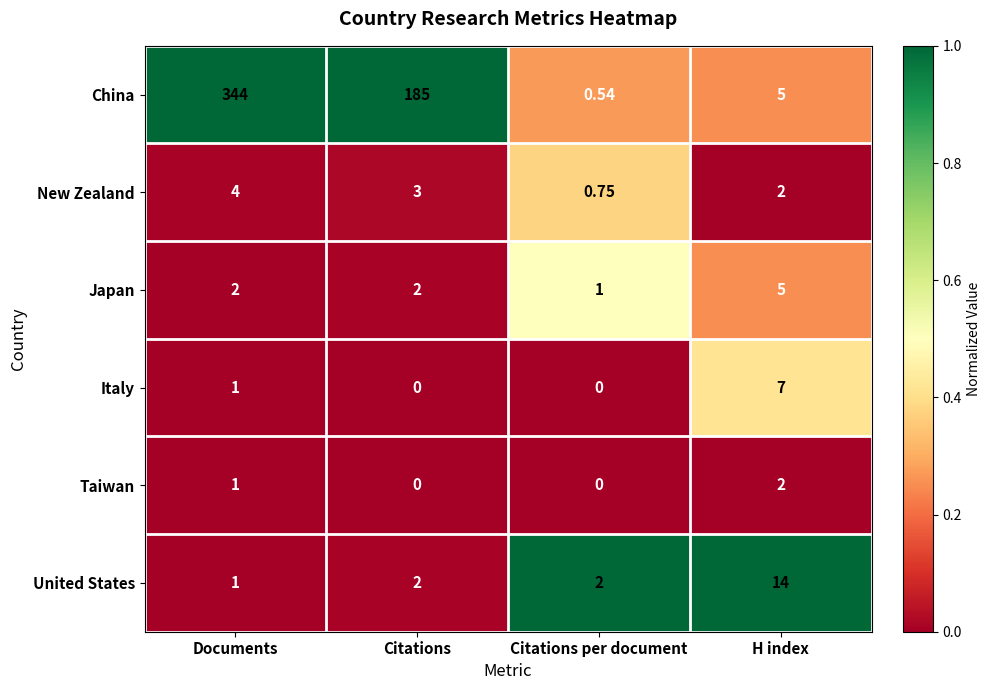

Which series has the largest total across all categories?

China